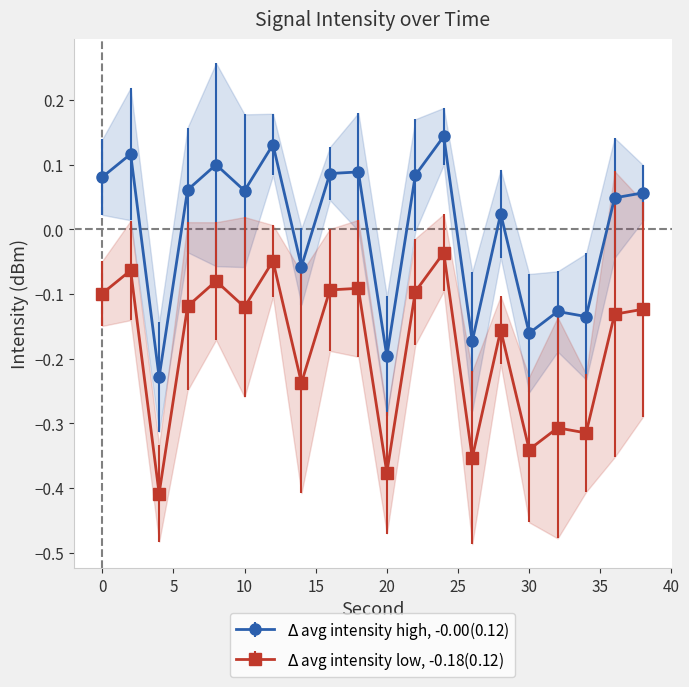

Reading right to left, list all the values displayed in this chart.

38=0.1	36=0.0	34=-0.1	32=-0.1	30=-0.2	28=0.0	26=-0.2	24=0.1	22=0.1	20=-0.2	18=0.1	16=0.1	14=-0.1	12=0.1	10=0.1	8=0.1	6=0.1	4=-0.2	2=0.1	0=0.1